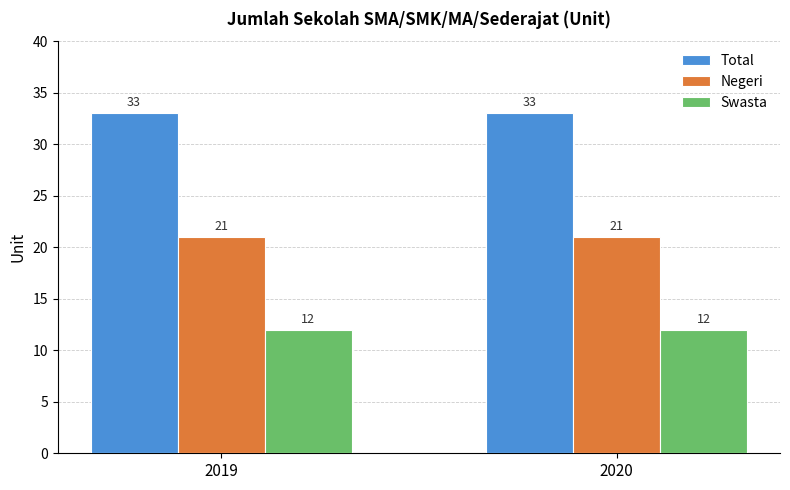

List the series in order of their overall mean, lowest first.

Swasta, Negeri, Total